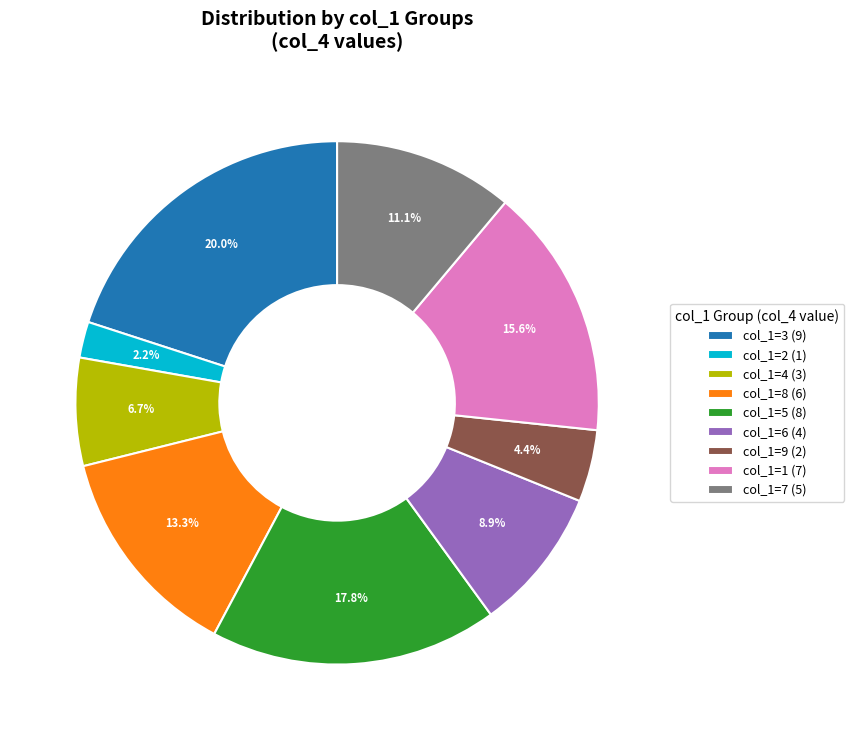

Count the number of slices in the pie.

9